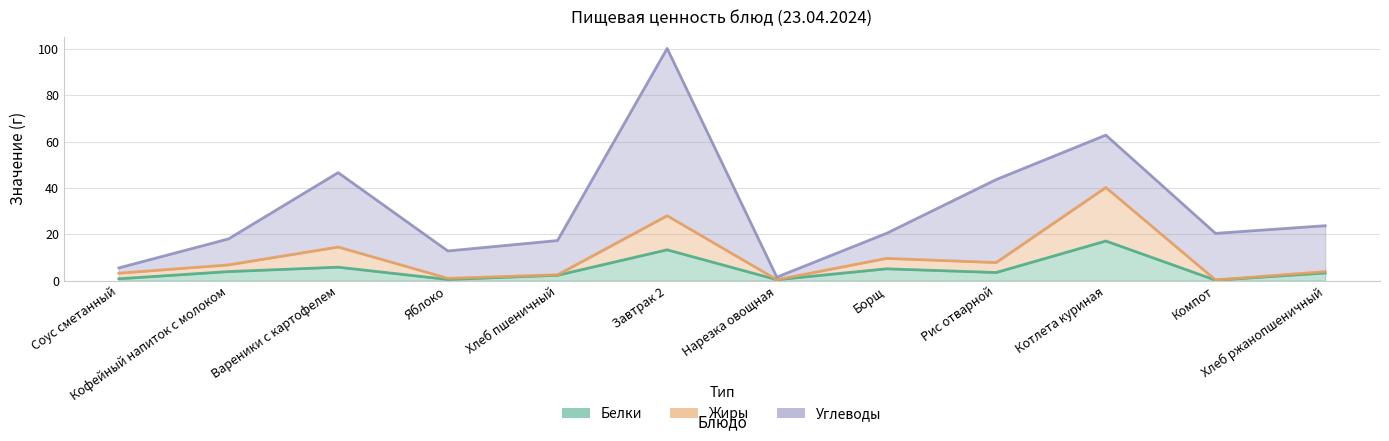

Count the number of categories in the chart.

12